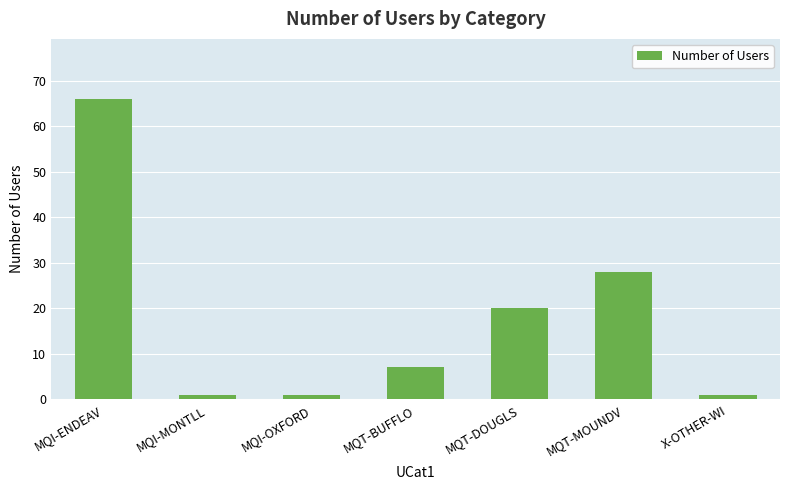

Reading left to right, transcribe all the data shown in this chart.

MQI-ENDEAV=66	MQI-MONTLL=1	MQI-OXFORD=1	MQT-BUFFLO=7	MQT-DOUGLS=20	MQT-MOUNDV=28	X-OTHER-WI=1